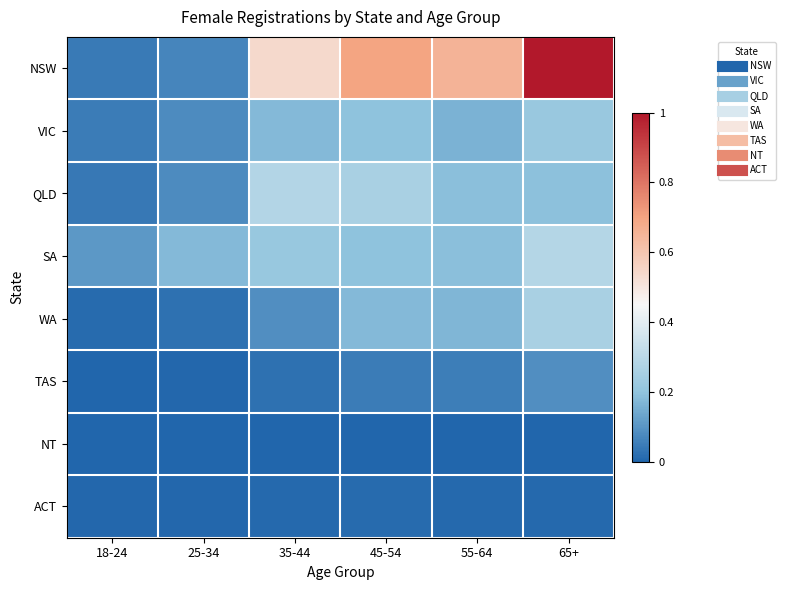

Which series has the widest spread of values?

NSW